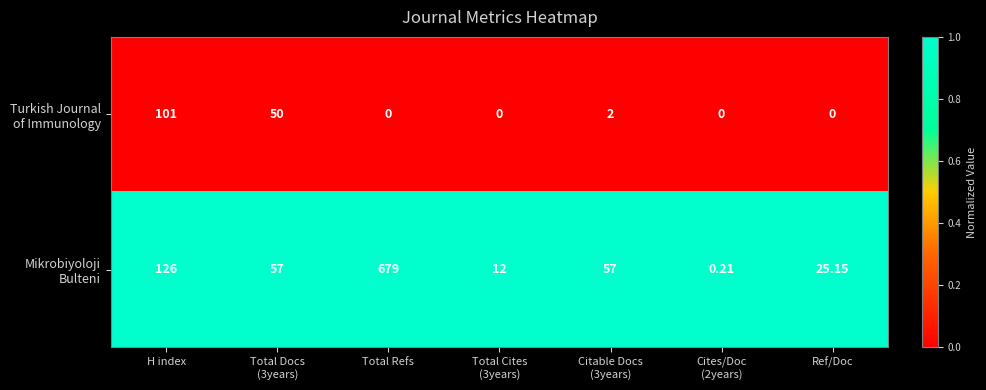

Which label corresponds to the largest value in the chart?

Total Refs